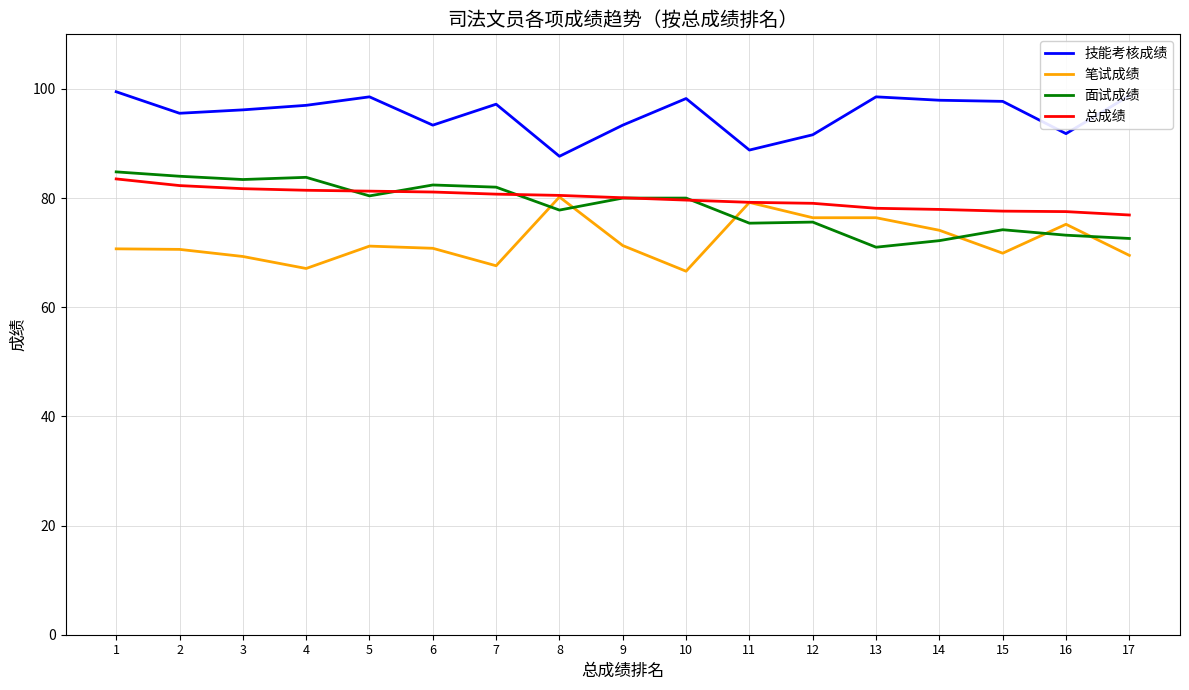

True or false: 总成绩 has a value of 77.9 at 14.

True